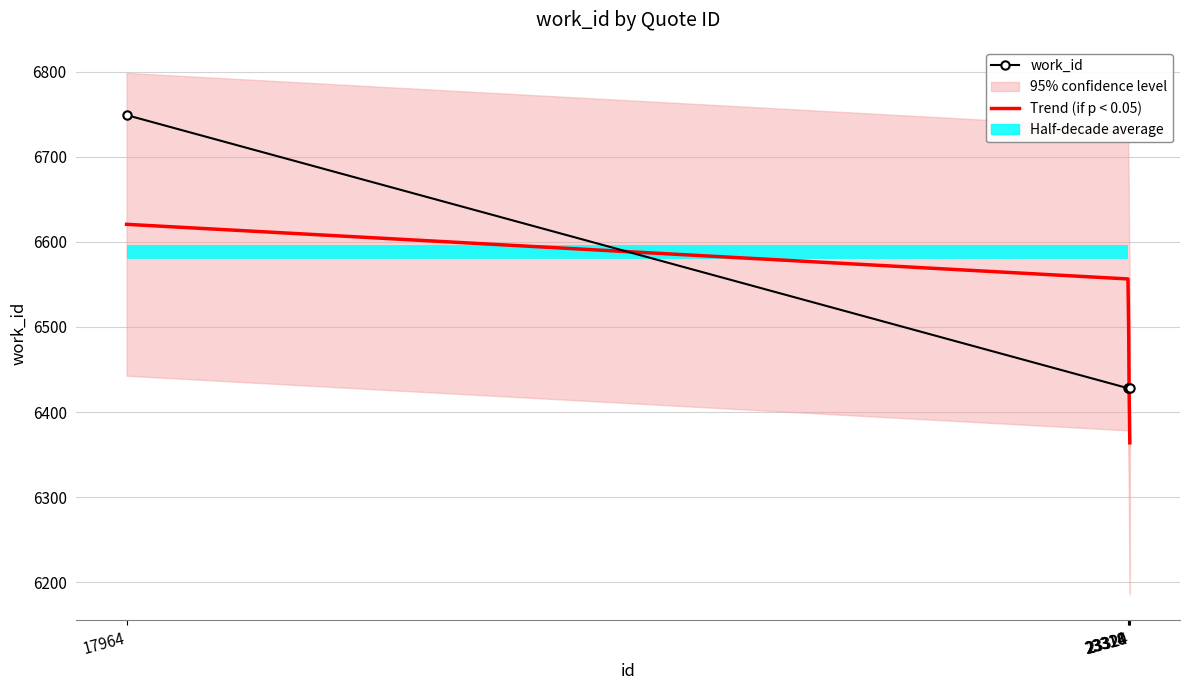

True or false: Trend (if p < 0.05) has more than 1 interior local peaks.

False